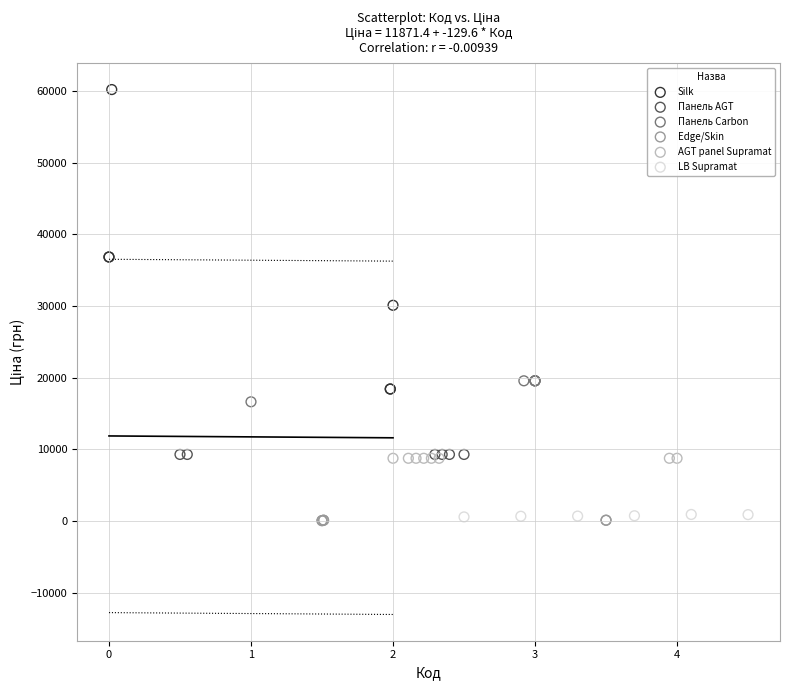

Which series contains the highest Y value?

Silk